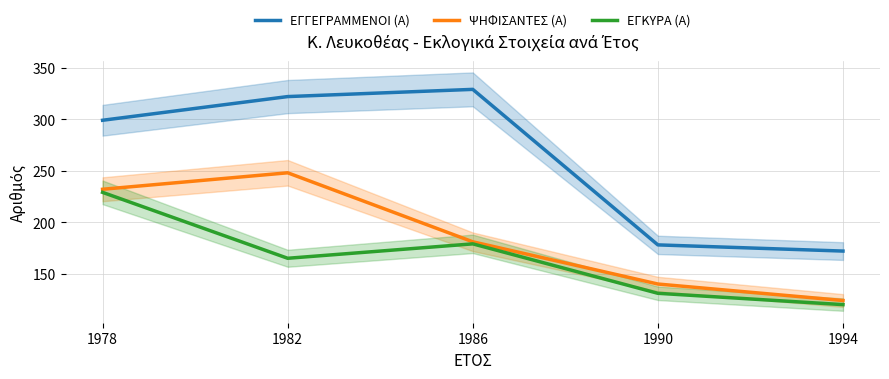

List the series in order of their overall mean, highest first.

ΕΓΓΕΓΡΑΜΜΕΝΟΙ (Α), ΨΗΦΙΣΑΝΤΕΣ (Α), ΕΓΚΥΡΑ (Α)